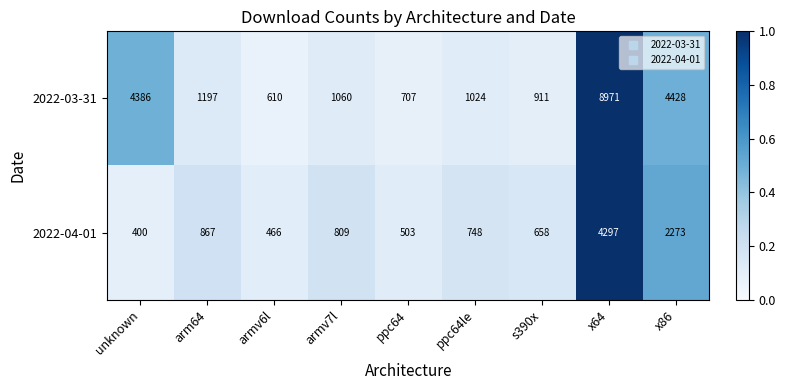

List the series in order of their peak value, lowest first.

2022-04-01, 2022-03-31